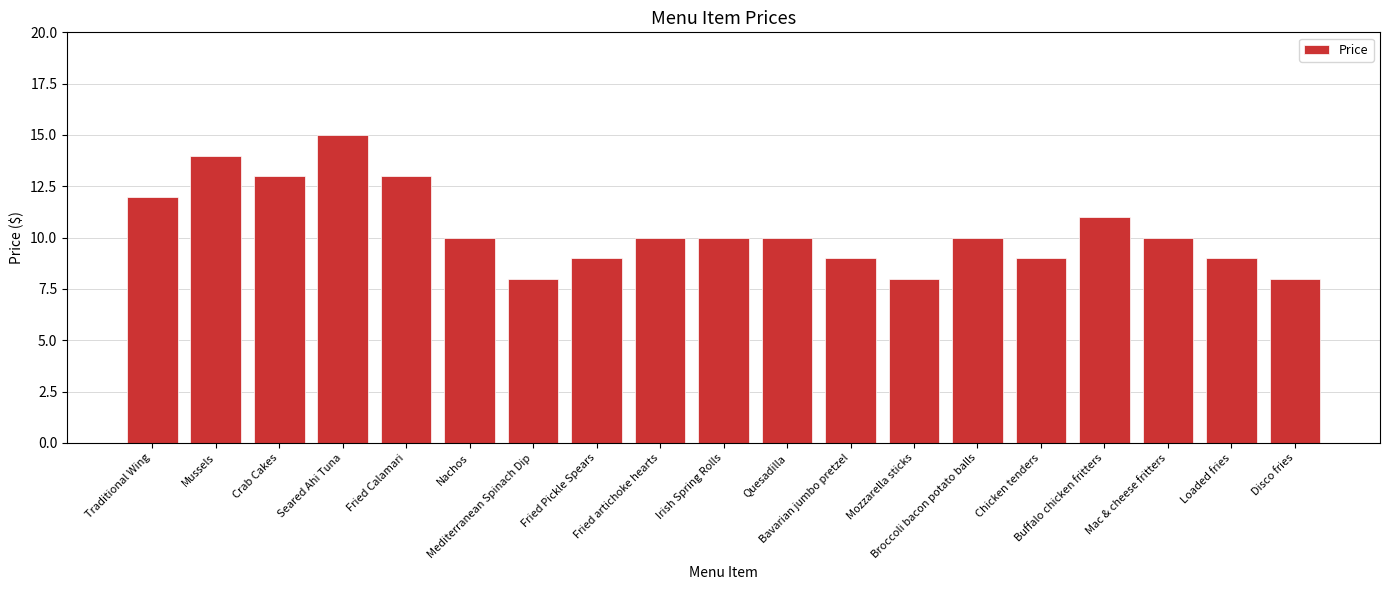

What is the sum of all values?

198